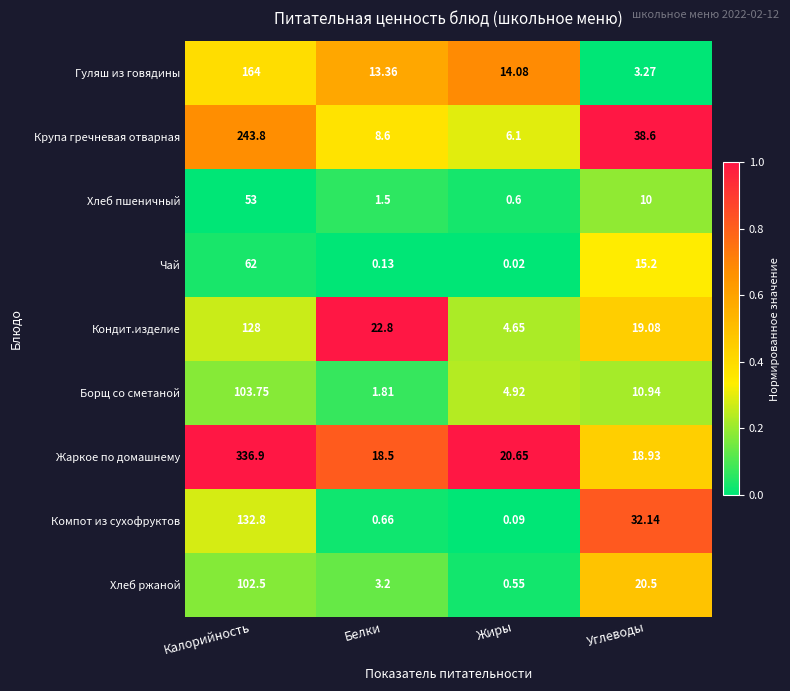

Which series has the largest range (max minus min)?

Жаркое по домашнему